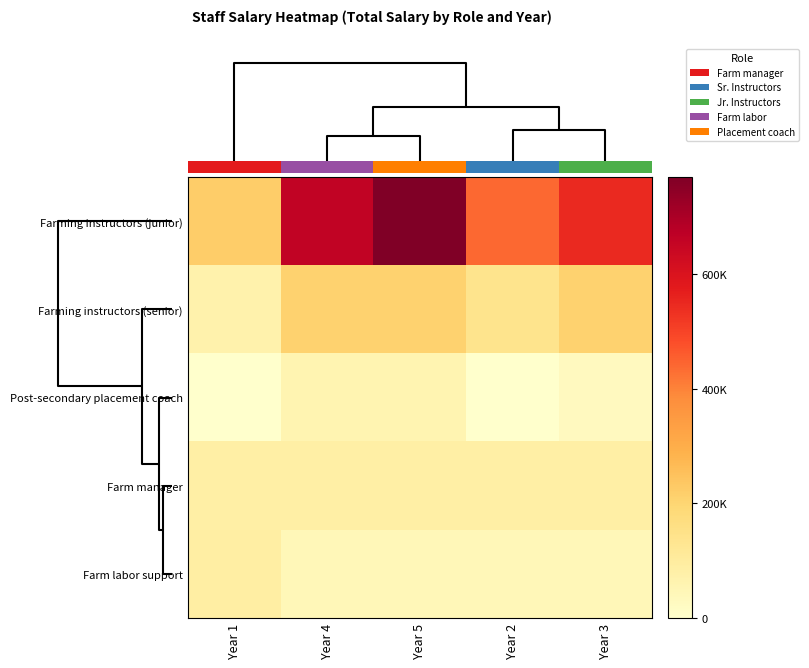

What is the highest value of the Farming instructors (junior) series?

770000